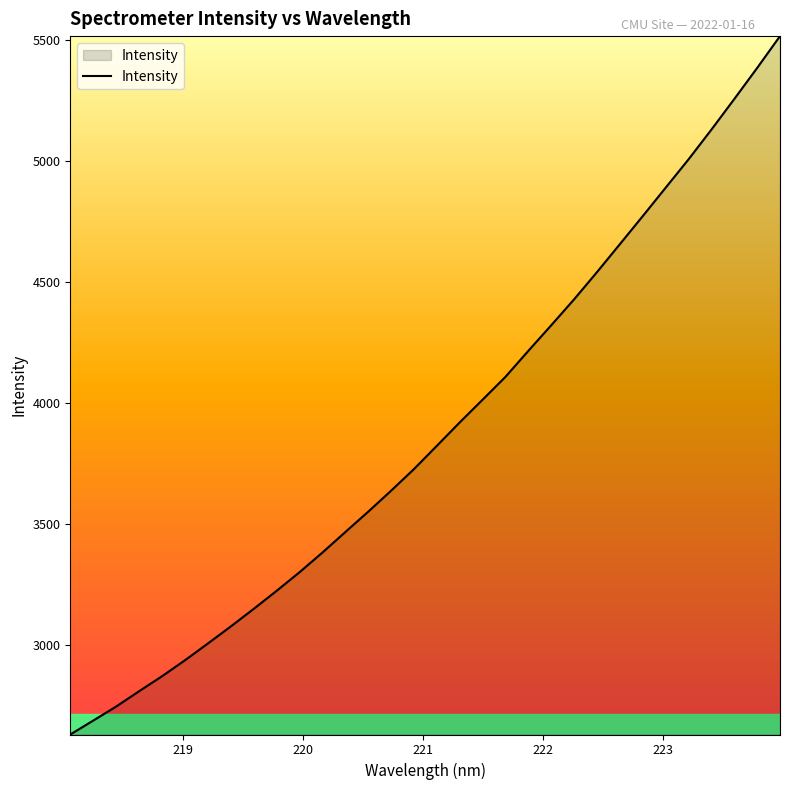

What is the maximum value shown in the chart?

5516.3